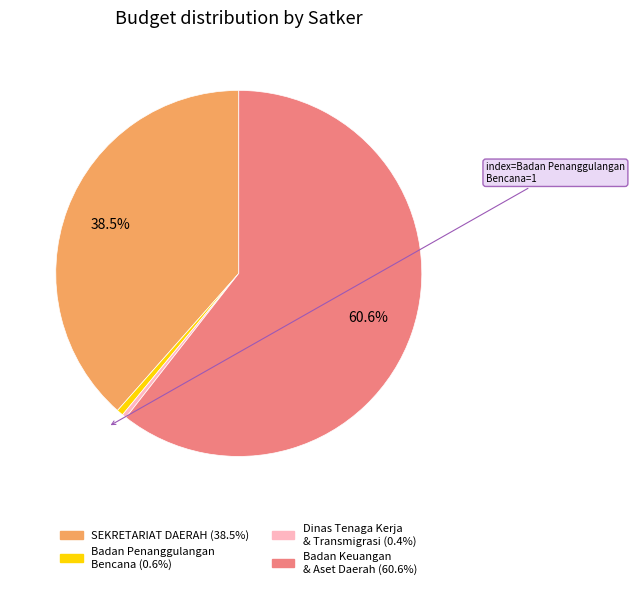

Is there any slice that represents more than half of the pie?

Yes